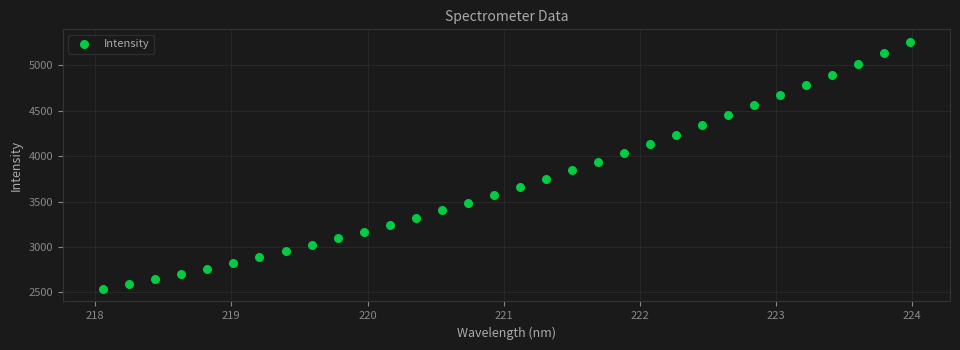

What is the range of Y values (max minus min)?

2722.1